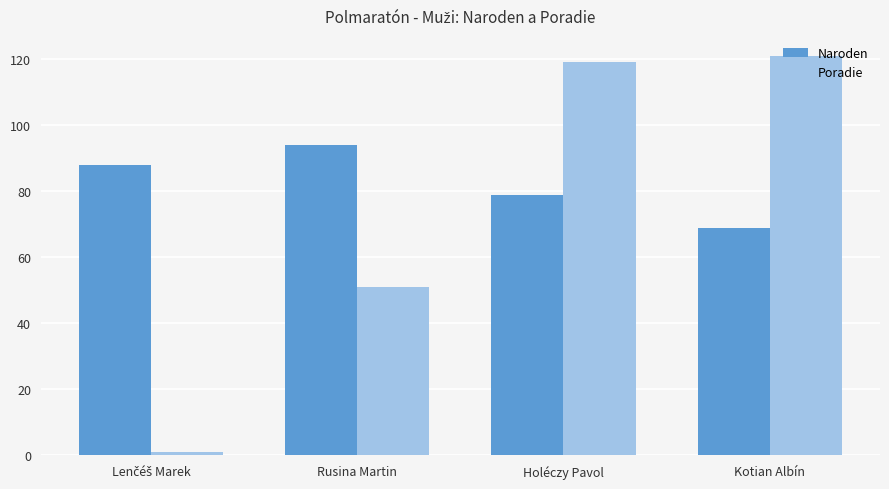

The Poradie series shows 51 at Rusina Martin. True or false?

True